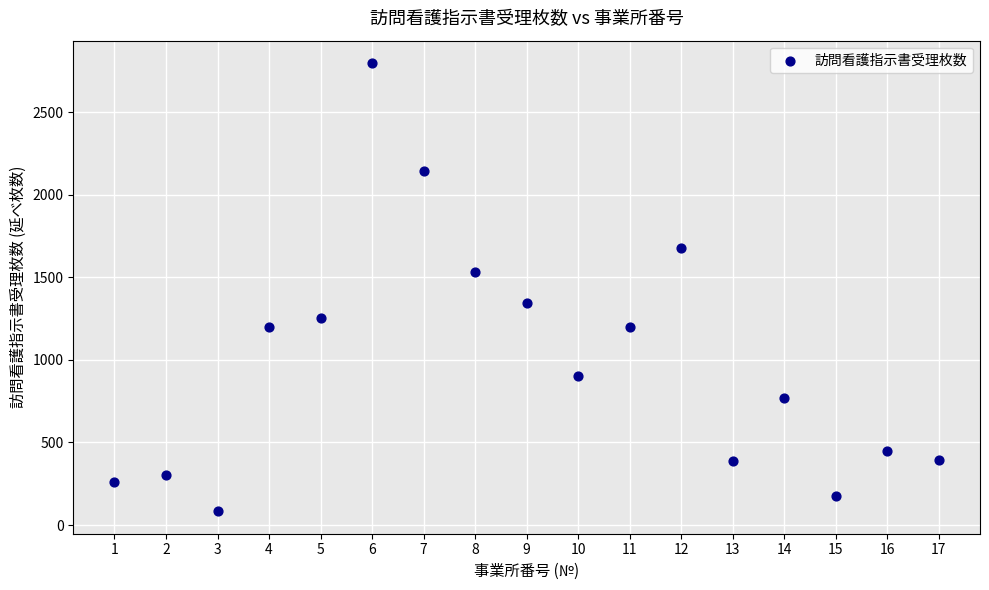

What is the range of Y values (max minus min)?

2716